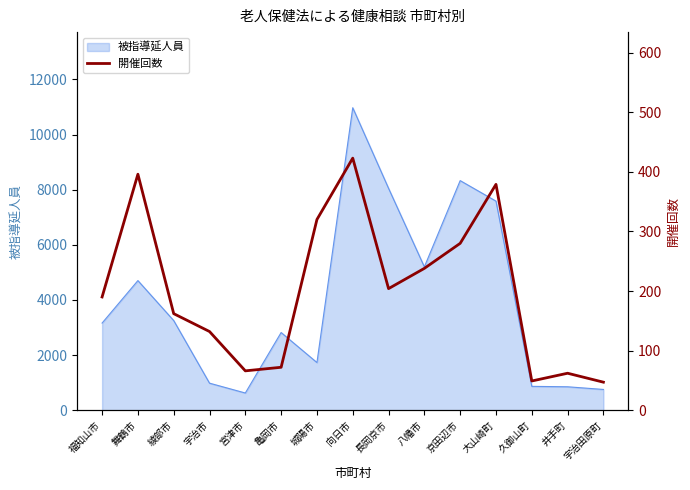

Is it true that 被指導延人員 equals 564 at 亀岡市?

False